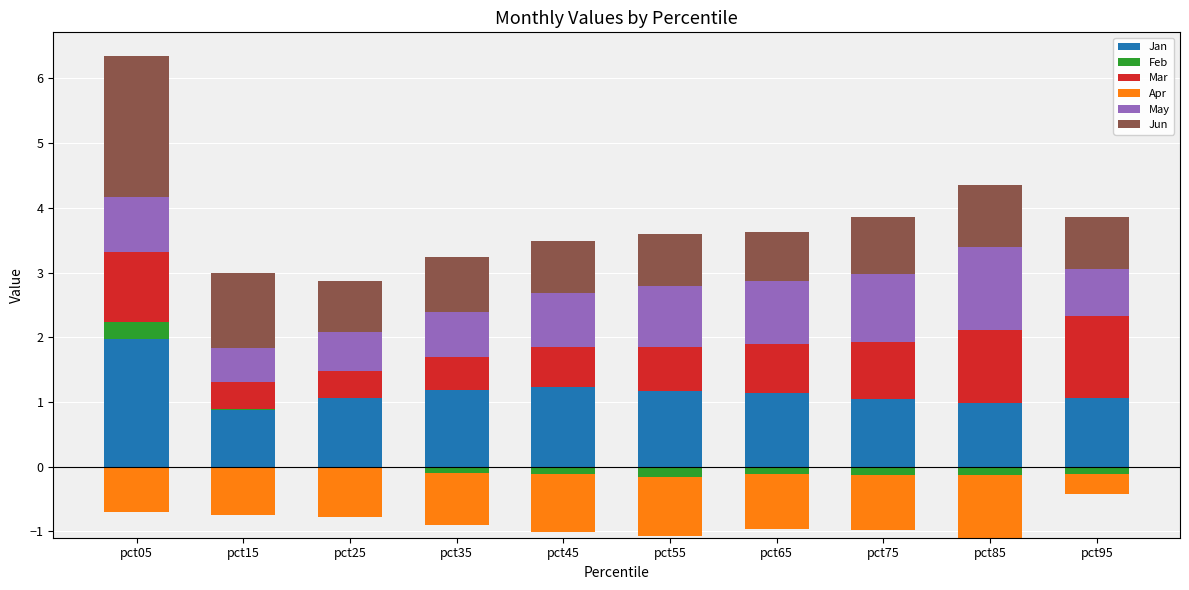

The Jan series shows 0.9 at pct15. True or false?

True